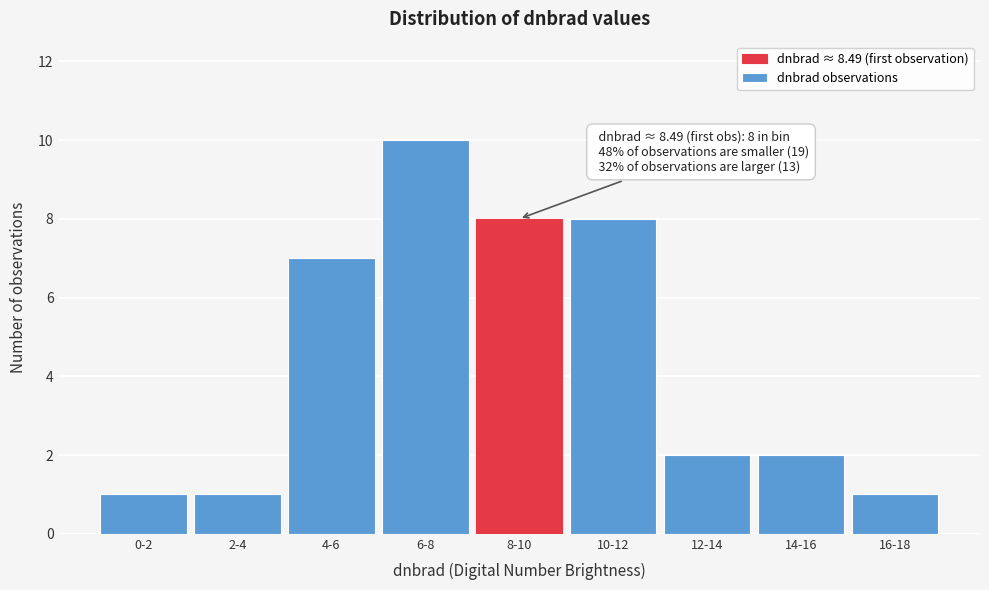

Reading left to right, transcribe all the data shown in this chart.

1	1	7	10	8	8	2	2	1